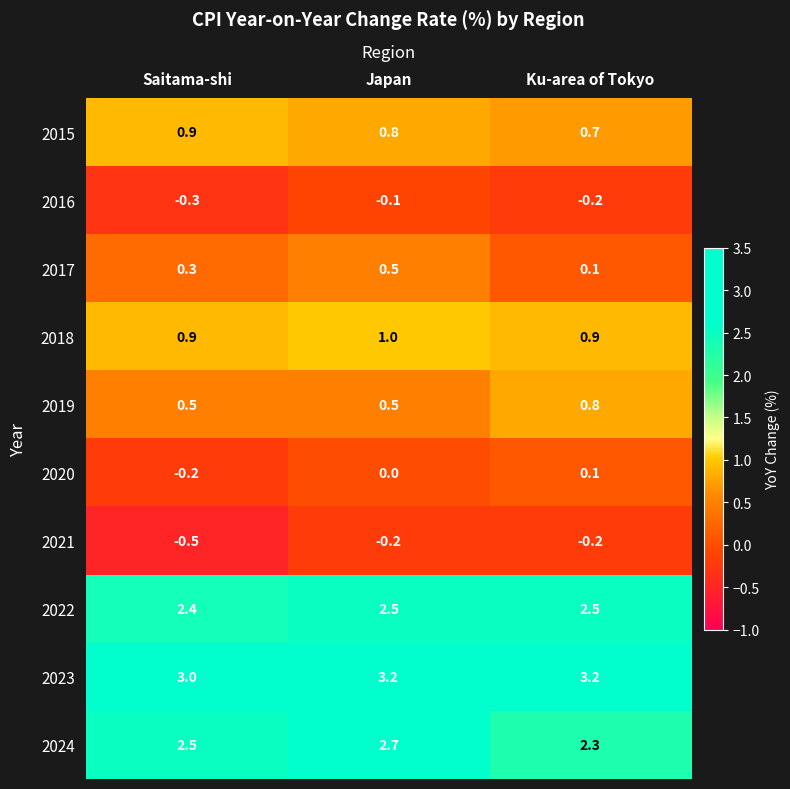

How many distinct data groups are displayed?

10